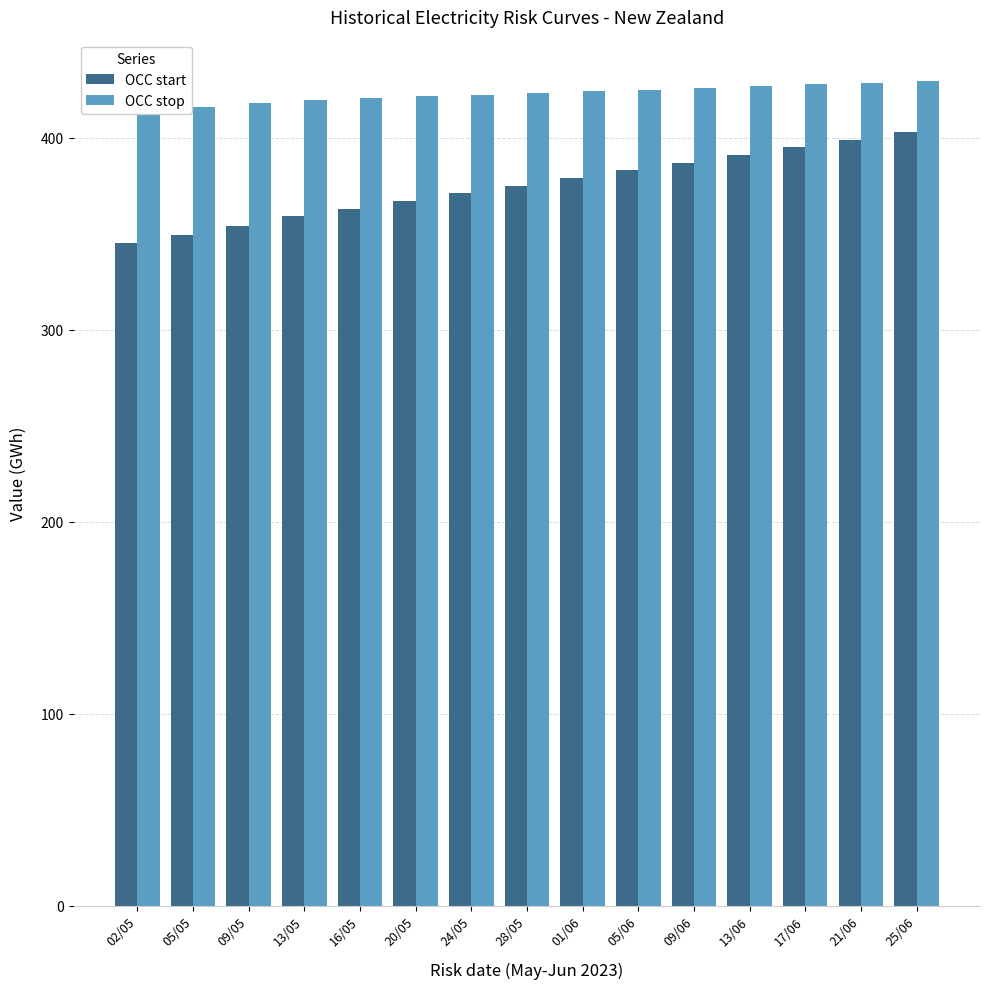

The value of OCC stop at 25/06 is 116.7. True or false?

False